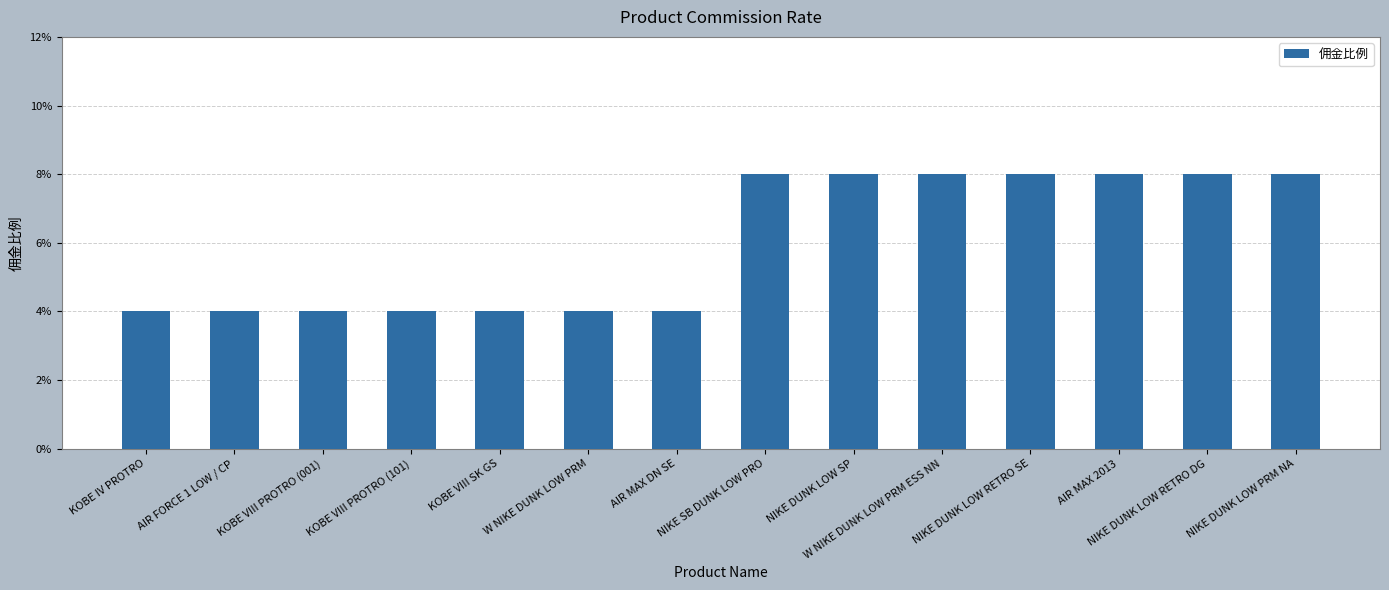

Reading right to left, what are all the values shown in this chart?

0.1	0.1	0.1	0.1	0.1	0.1	0.1	0.0	0.0	0.0	0.0	0.0	0.0	0.0